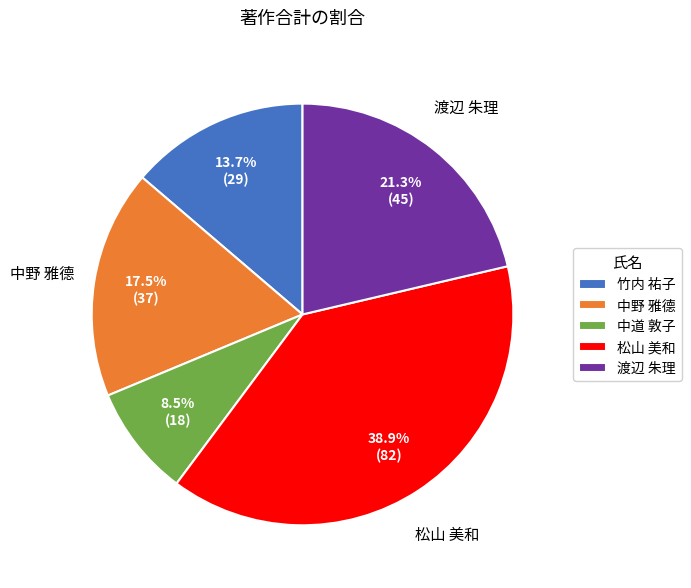

What is the smallest slice in the pie chart?

中道 敦子